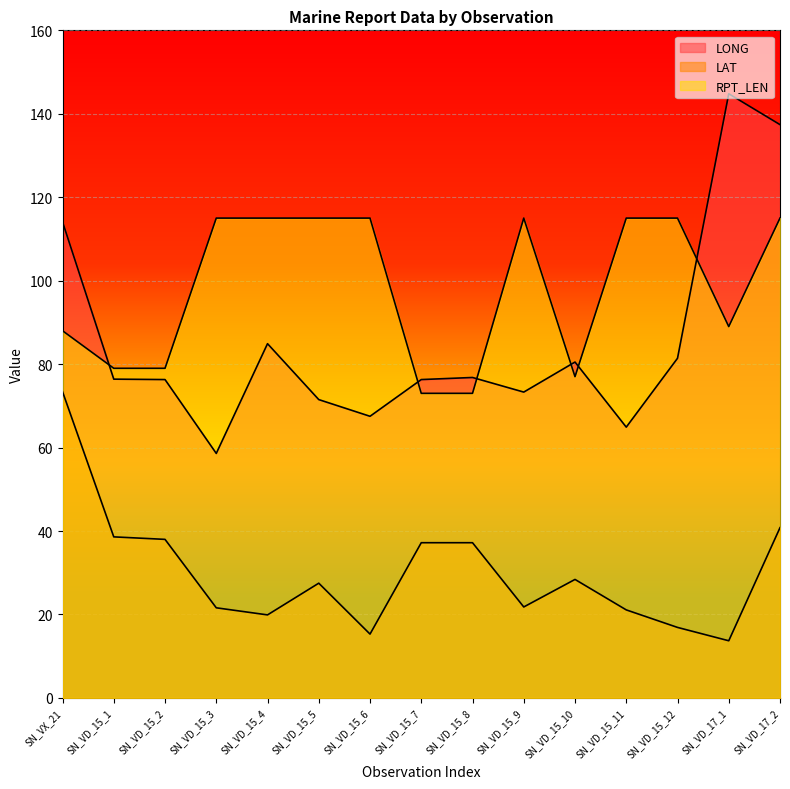

What are all the series names shown in the legend?

LONG, LAT, RPT_LEN